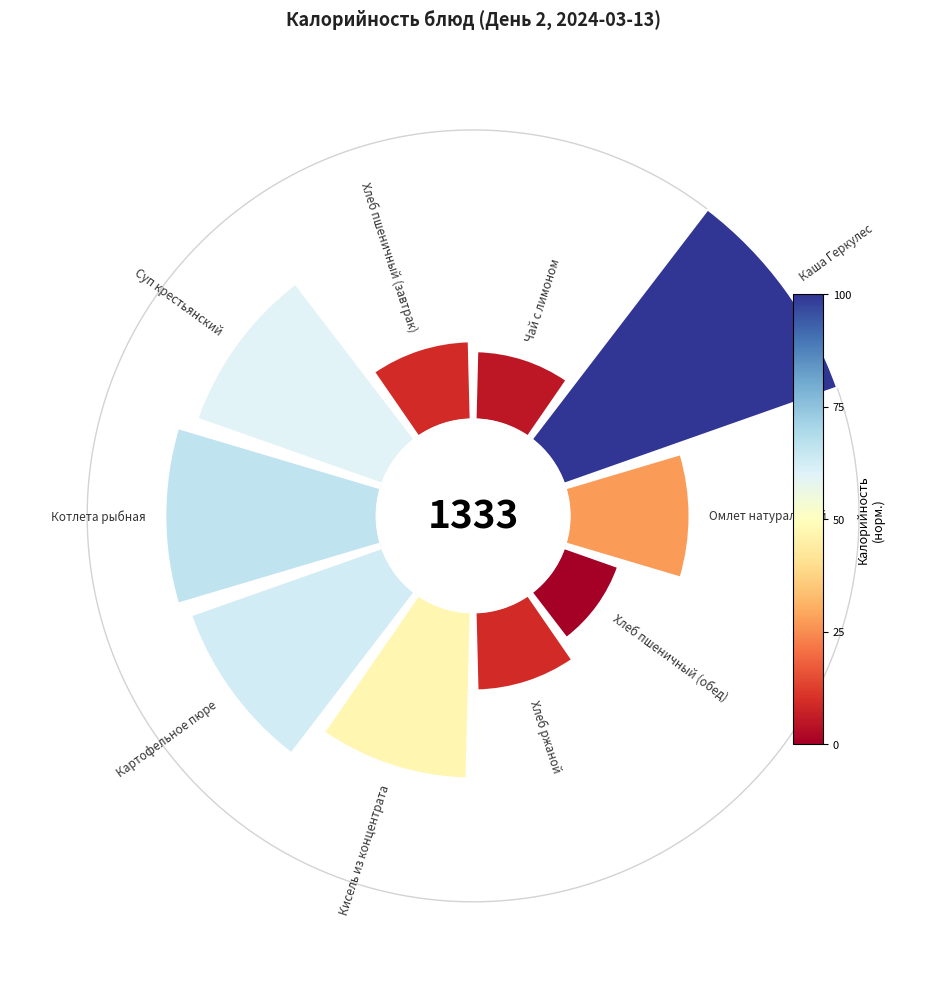

Is it true that 3 is 1% of the pie?

False